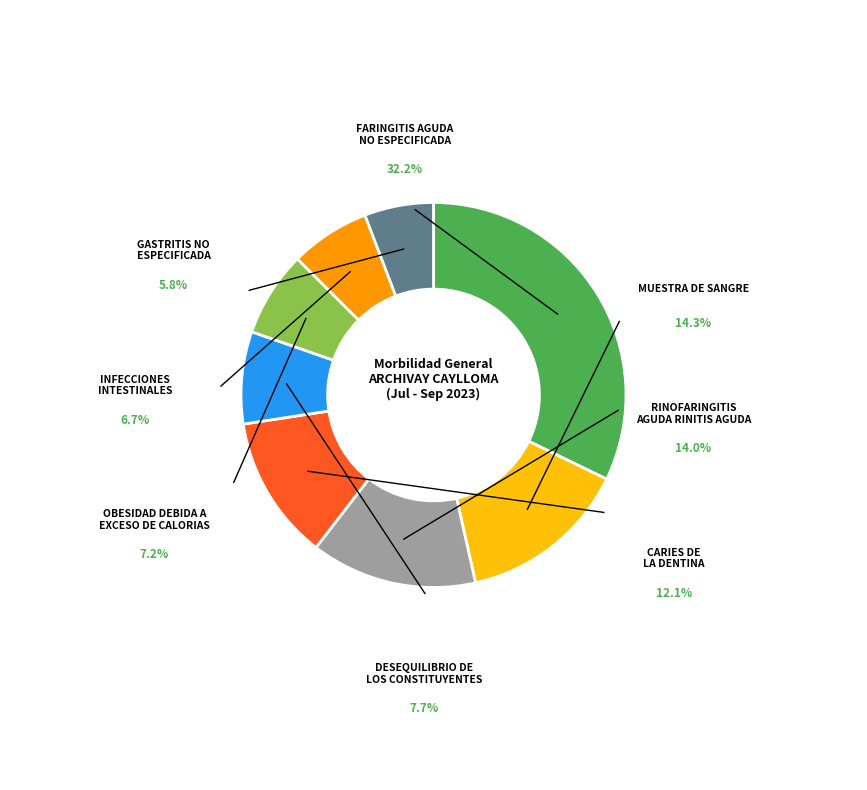

To the nearest percent, what is the difference between the largest and smallest slice percentages?

26%